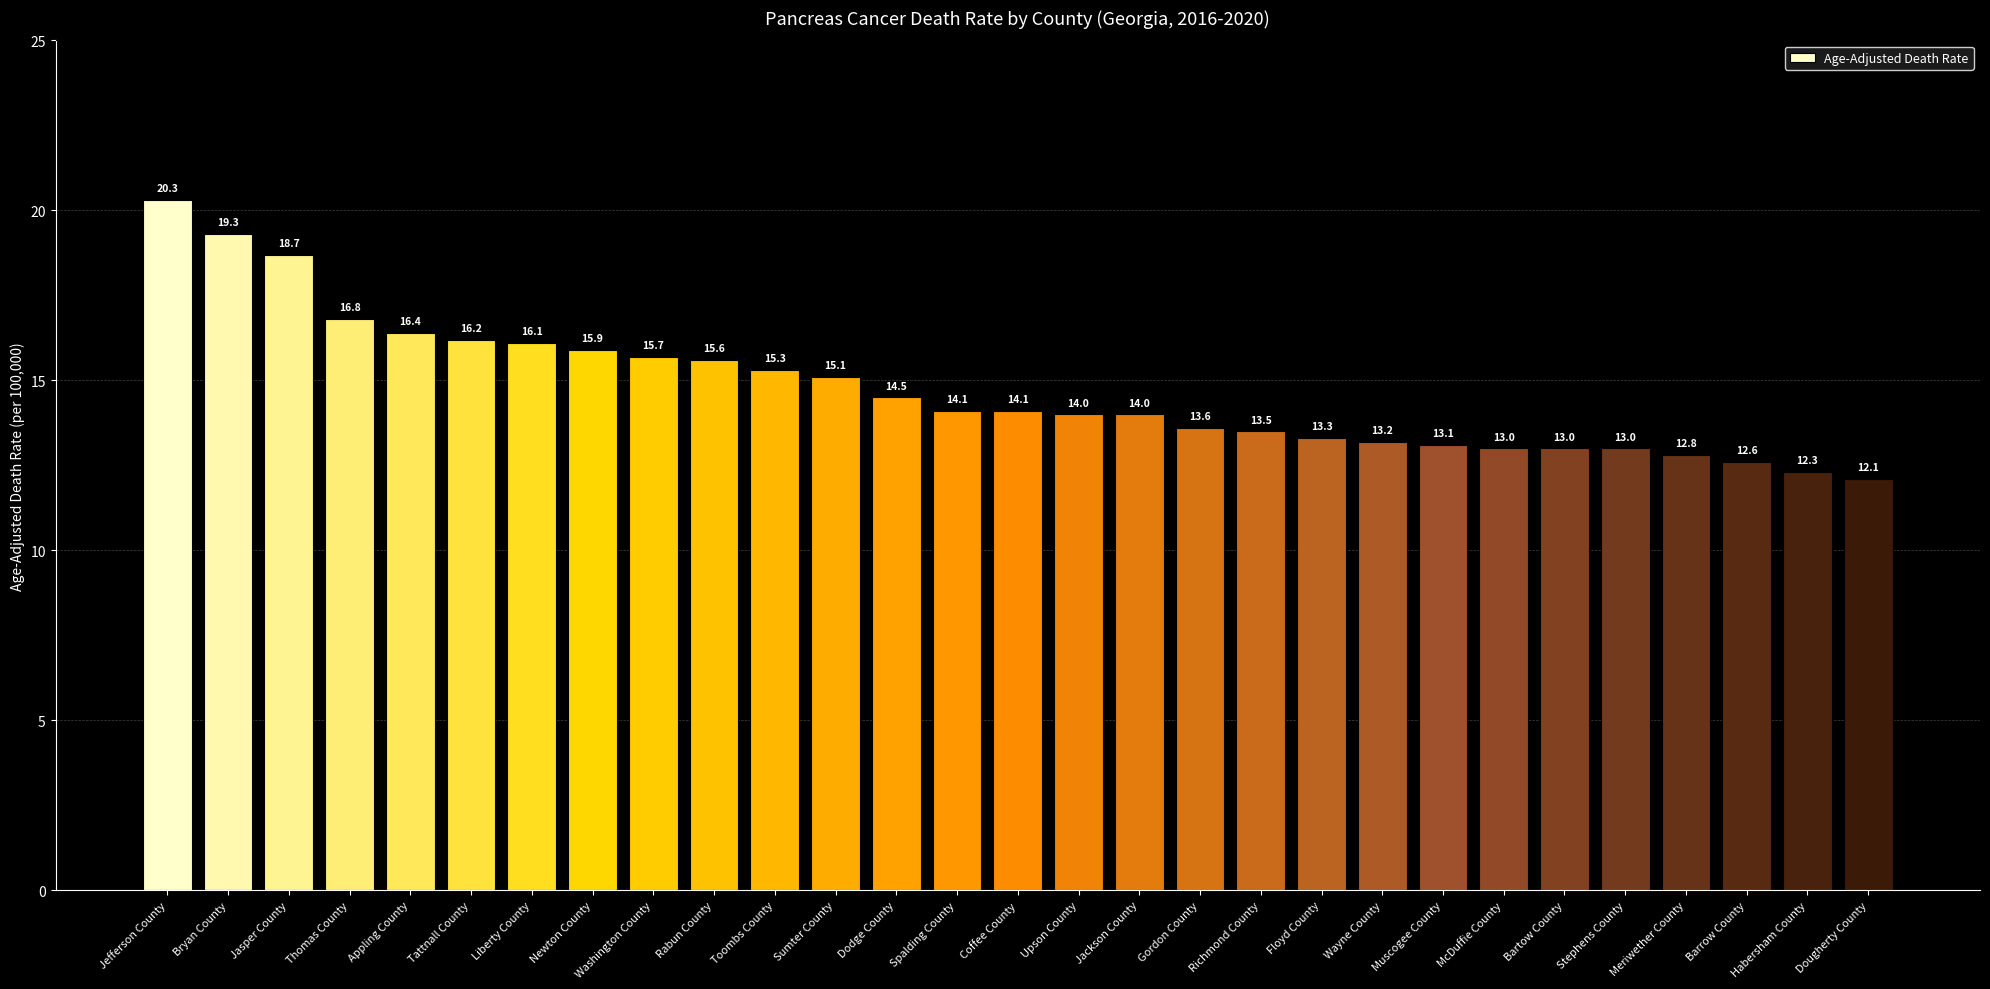

Where is the data nearest to the value 16?

Newton County